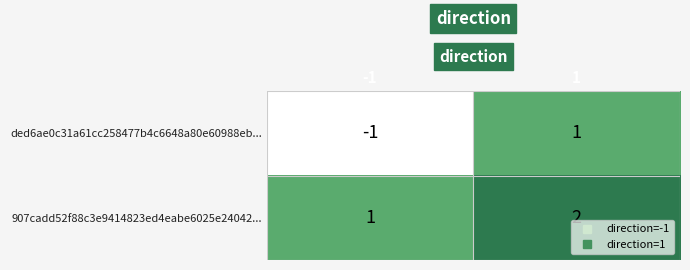

Rank the series by their average value, from highest to lowest.

907cadd52f88c3e9414823ed4eabe6025e24042..., ded6ae0c31a61cc258477b4c6648a80e60988eb...